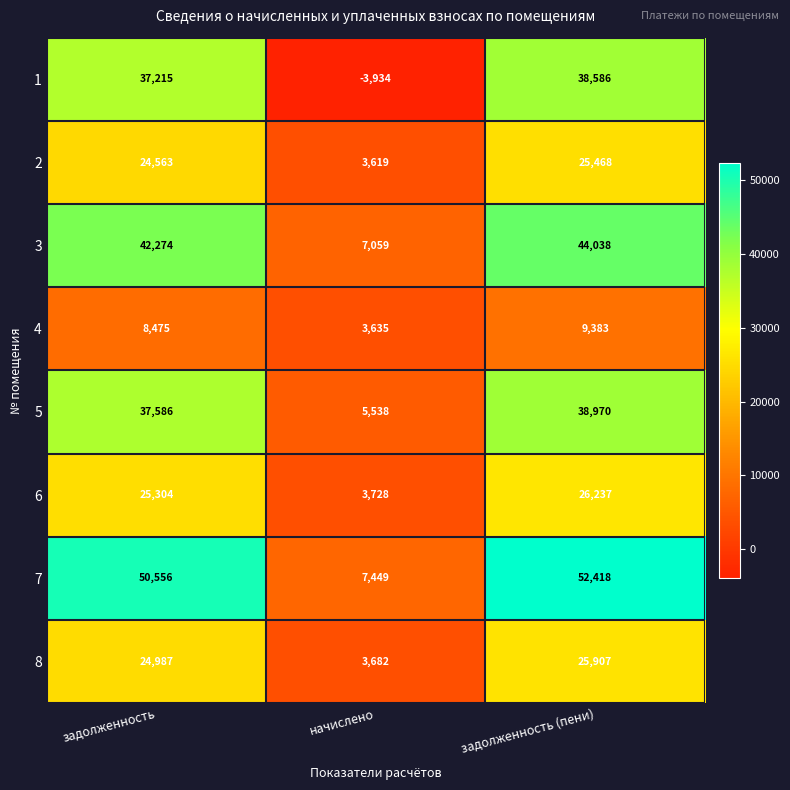

Rank the series at задолженность (пени) from highest to lowest value.

7, 3, 5, 1, 6, 8, 2, 4